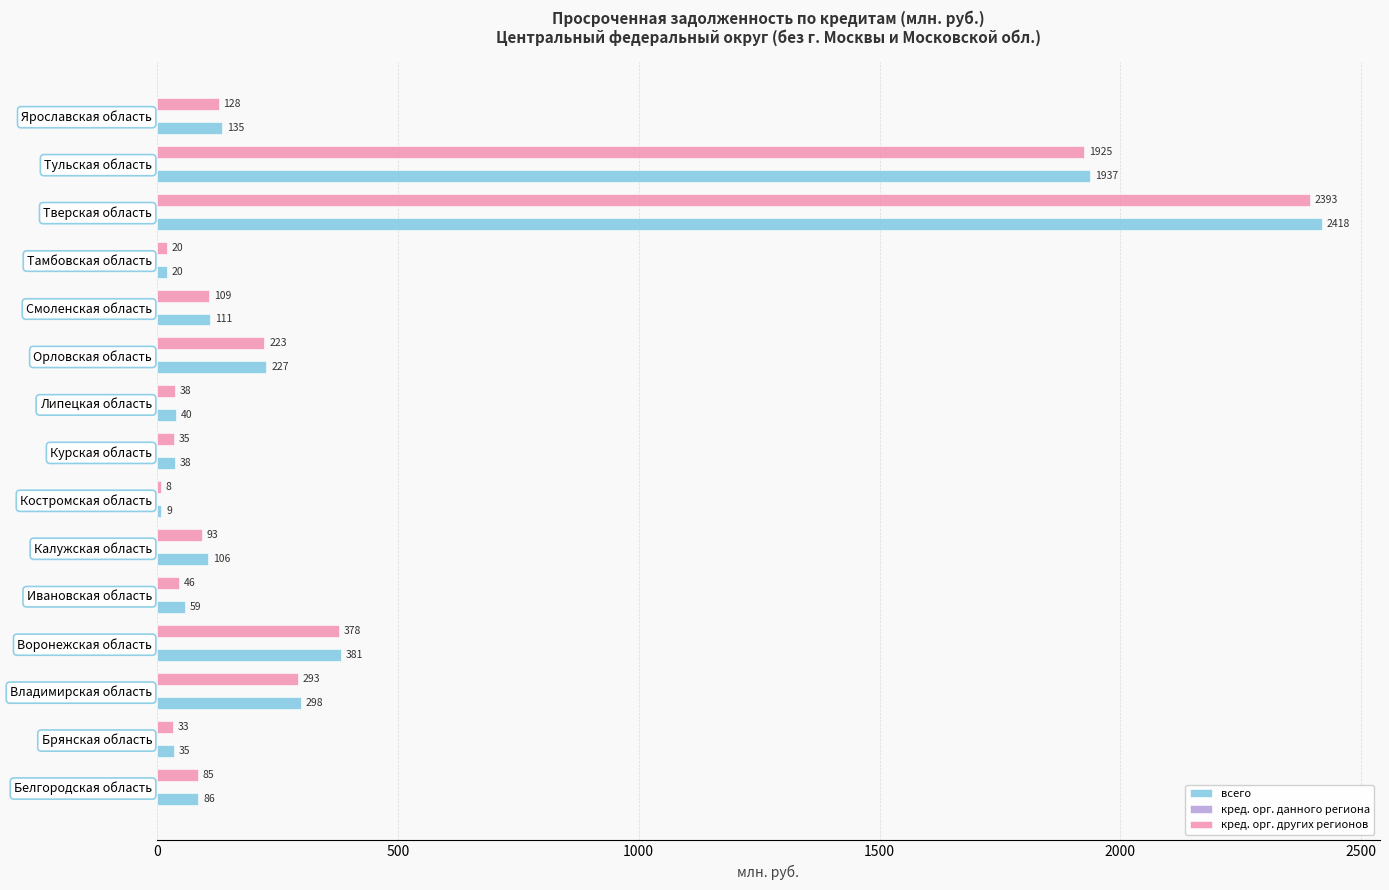

Which series has the largest total across all categories?

всего